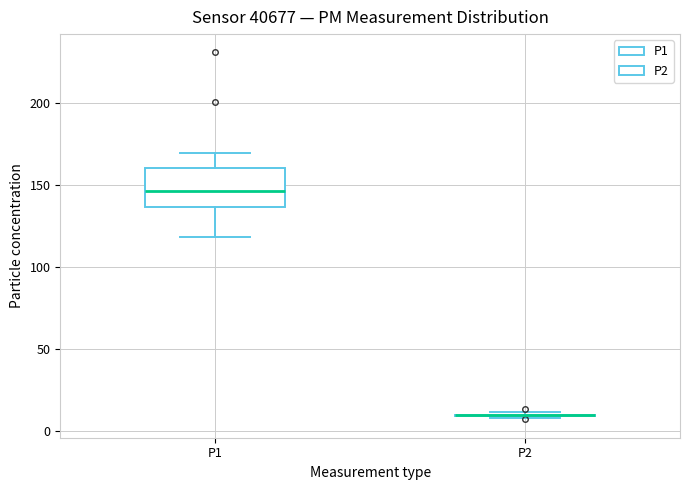

Comparing the boxes themselves (not the whiskers), which one is the tallest?

P1